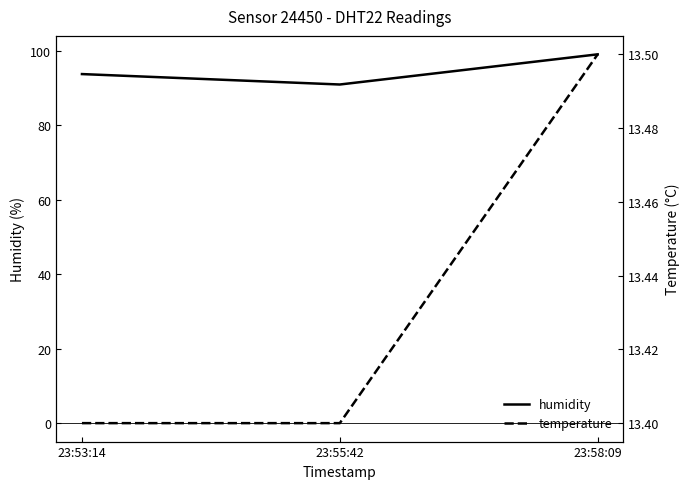

Does the chart display data point markers on the line(s)?

No